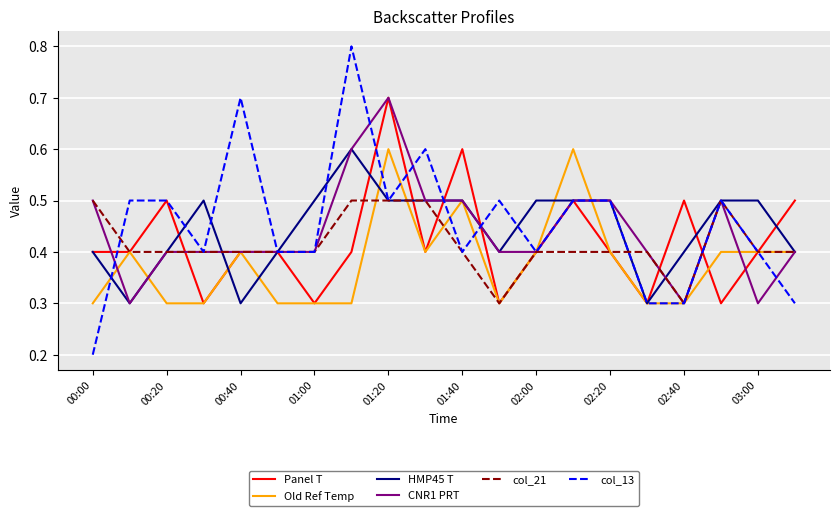

How many lines are shown in the chart?

6